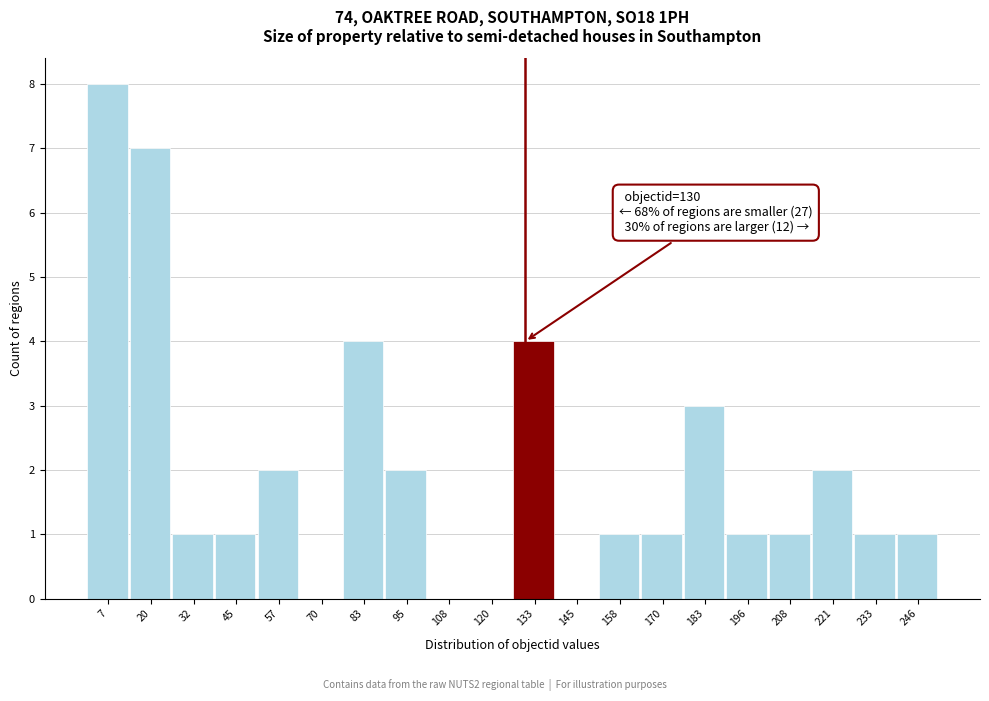

Which range on the x-axis has the tallest bar?

2 to 14